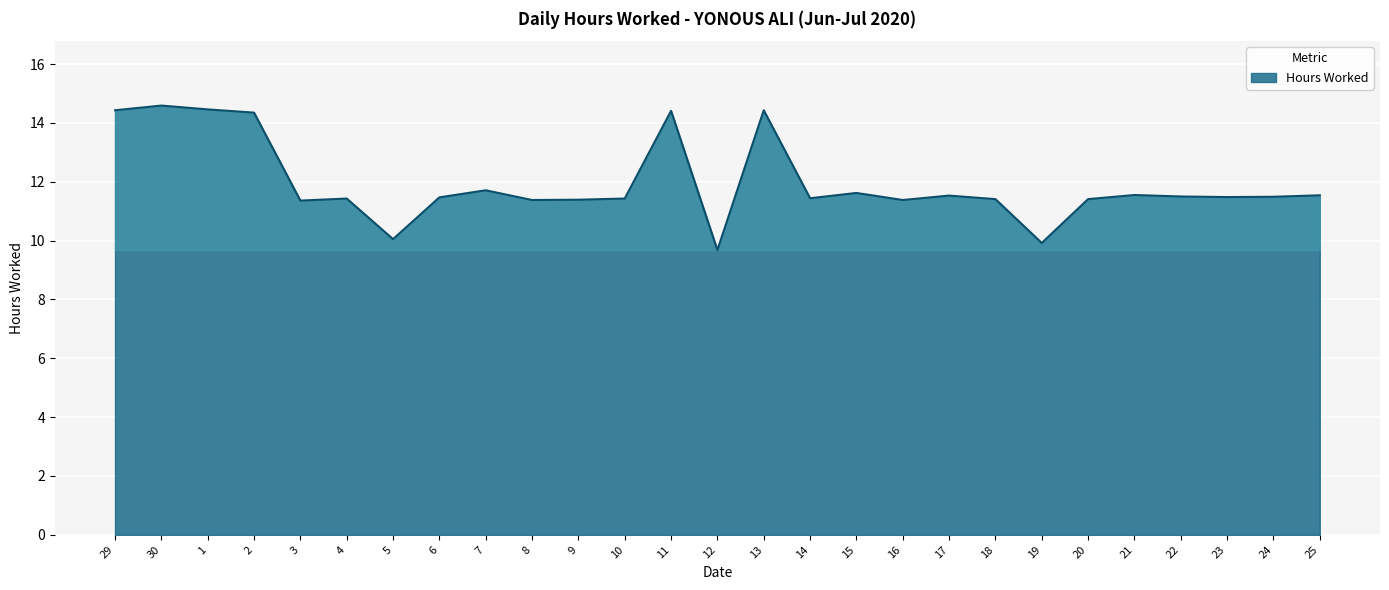

Does the chart have visible grid lines?

Yes